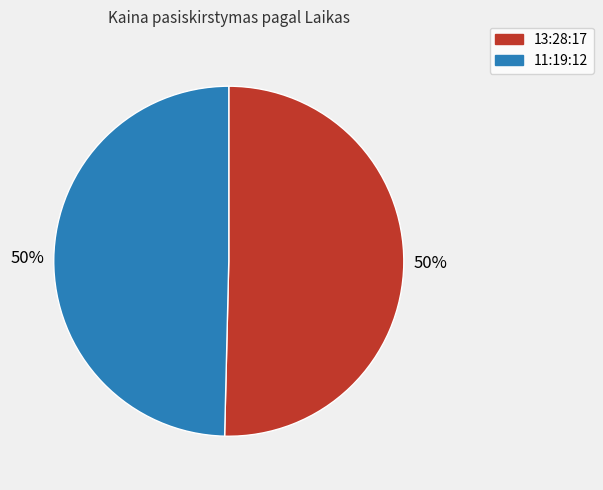

To the nearest percent, what is the combined percentage of 11:19:12 and 13:28:17?

100%